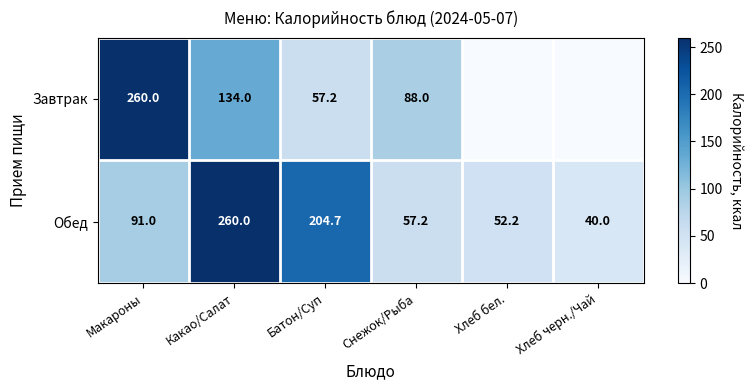

Count the number of data series in this chart.

2